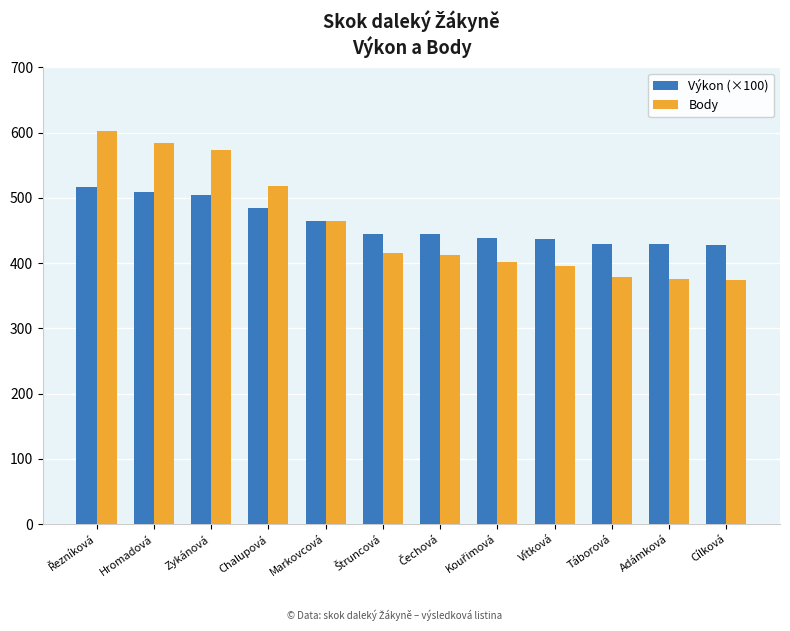

List the series in order of their peak value, highest first.

Body, Výkon (×100)